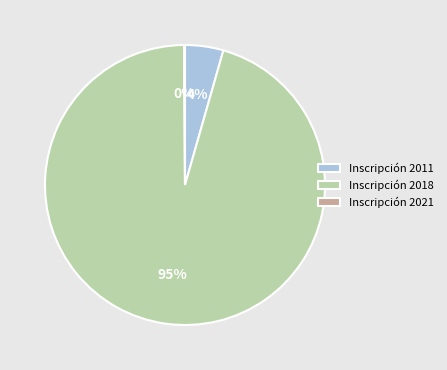

To the nearest percent, what is the average slice percentage?

33%